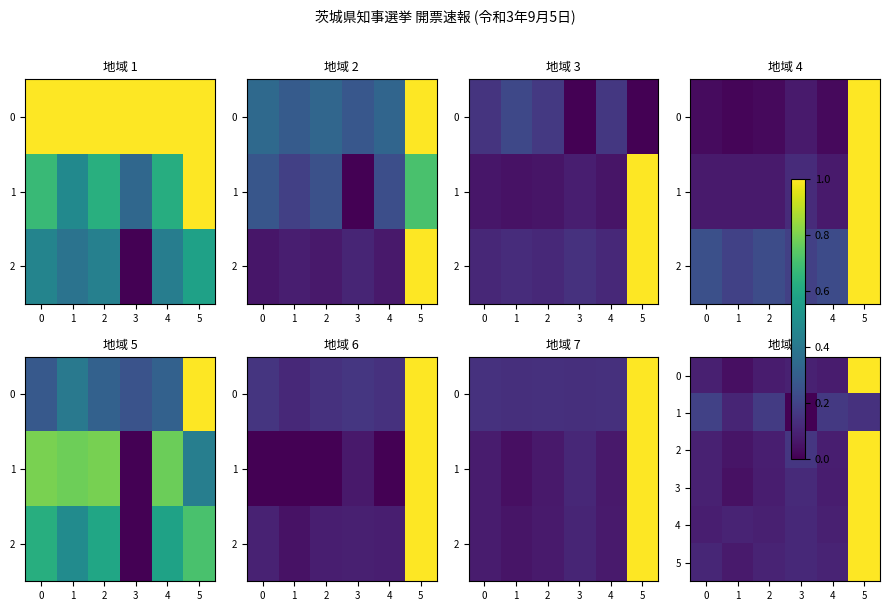

Between 5 and 3, which is larger?

5